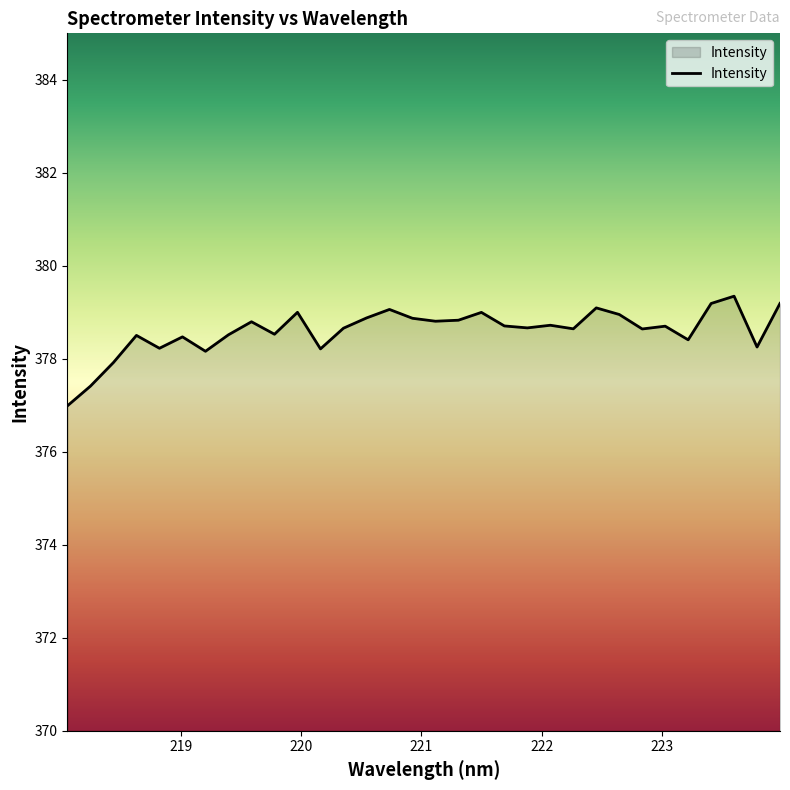

What is the difference between the maximum and minimum values?

2.4